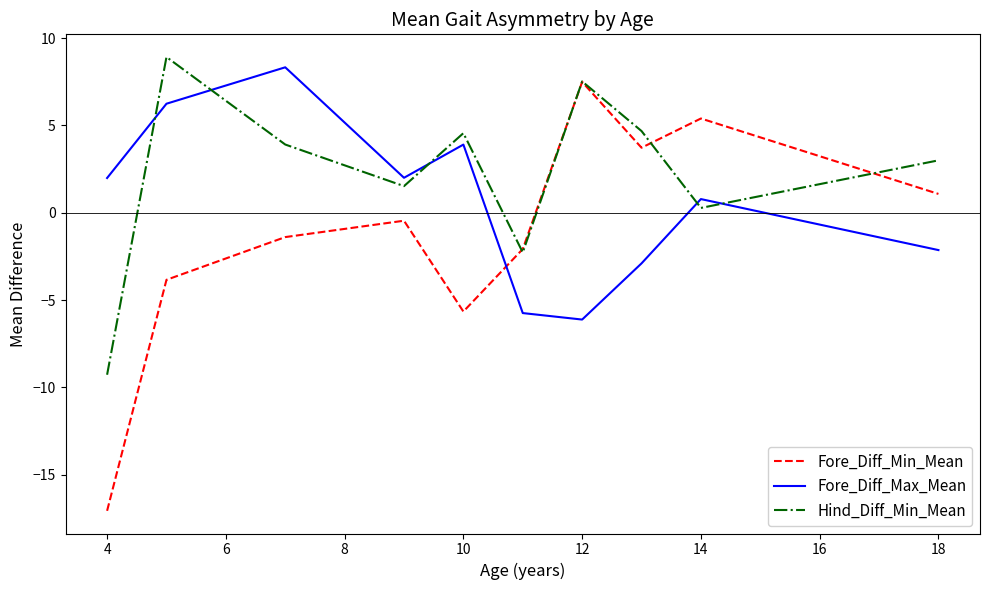

Reading left to right, extract all data points from this chart.

Fore_Diff_Min_Mean: -17.1	-3.8	-1.4	-0.5	-5.7	-2.1	7.5	3.7	5.4	1.1
Fore_Diff_Max_Mean: 2.0	6.2	8.3	2.0	3.9	-5.7	-6.1	-2.9	0.8	-2.1
Hind_Diff_Min_Mean: -9.3	8.9	3.9	1.5	4.6	-2.3	7.5	4.7	0.3	3.0